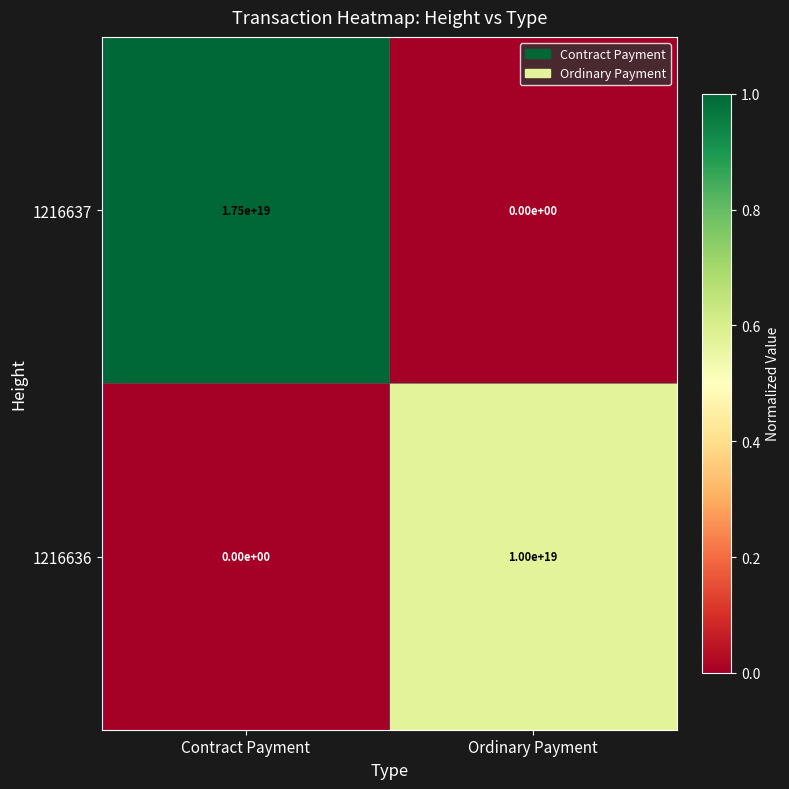

Which category has the highest value in the 1216636 series?

Ordinary Payment